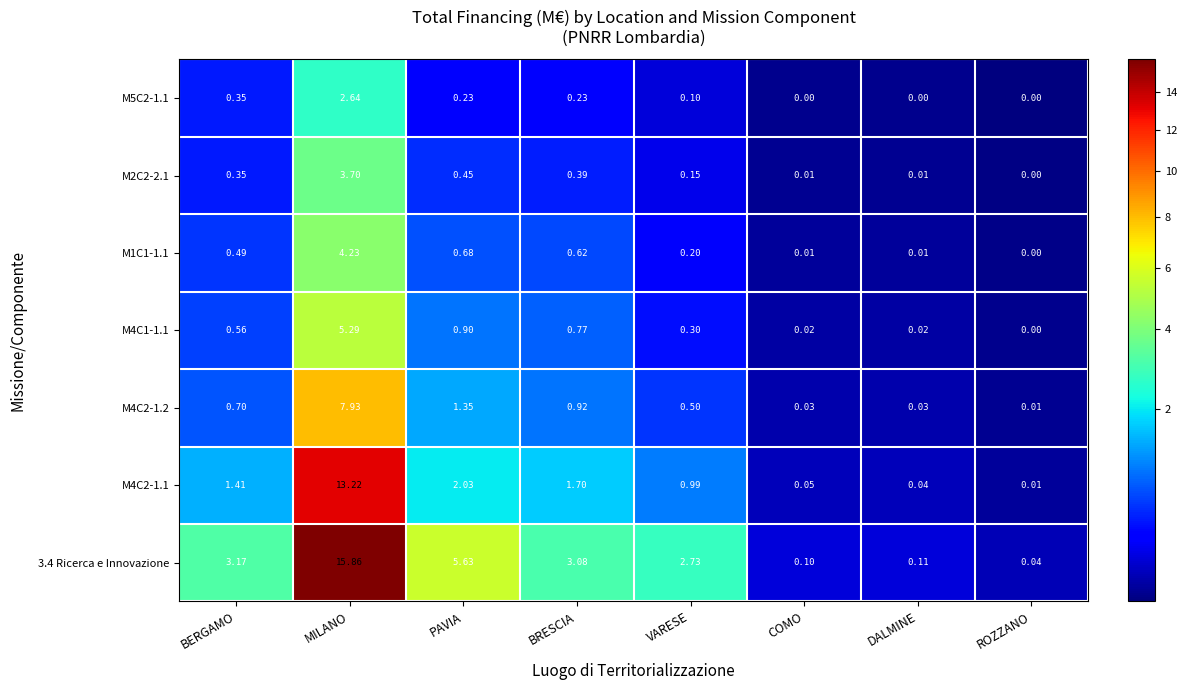

Which category has the lowest value in the M2C2-2.1 series?

ROZZANO